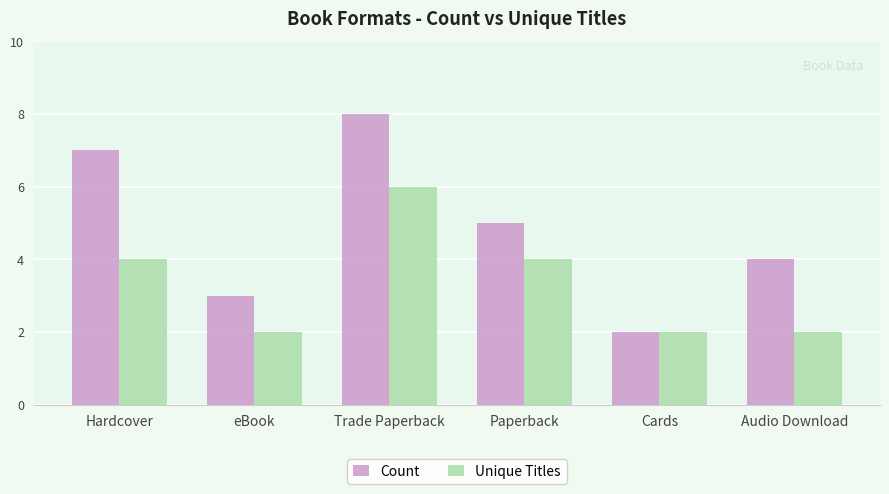

What is the sum of the Count values at Hardcover and Paperback?

12